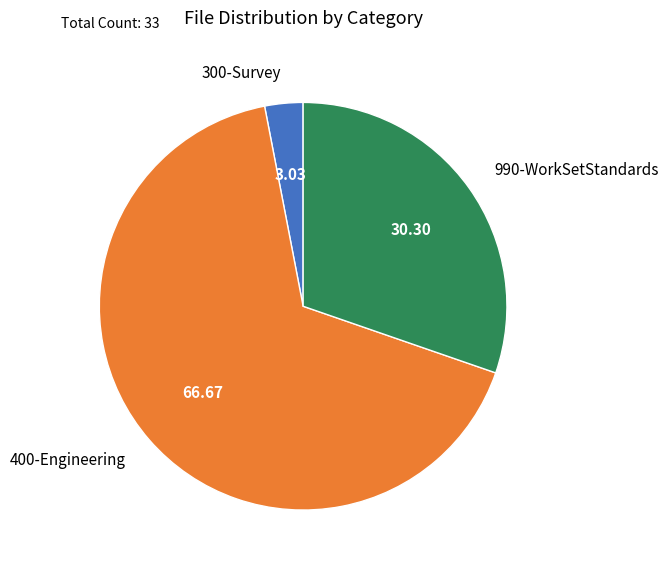

Which has a higher value, 300-Survey or 990-WorkSetStandards?

990-WorkSetStandards